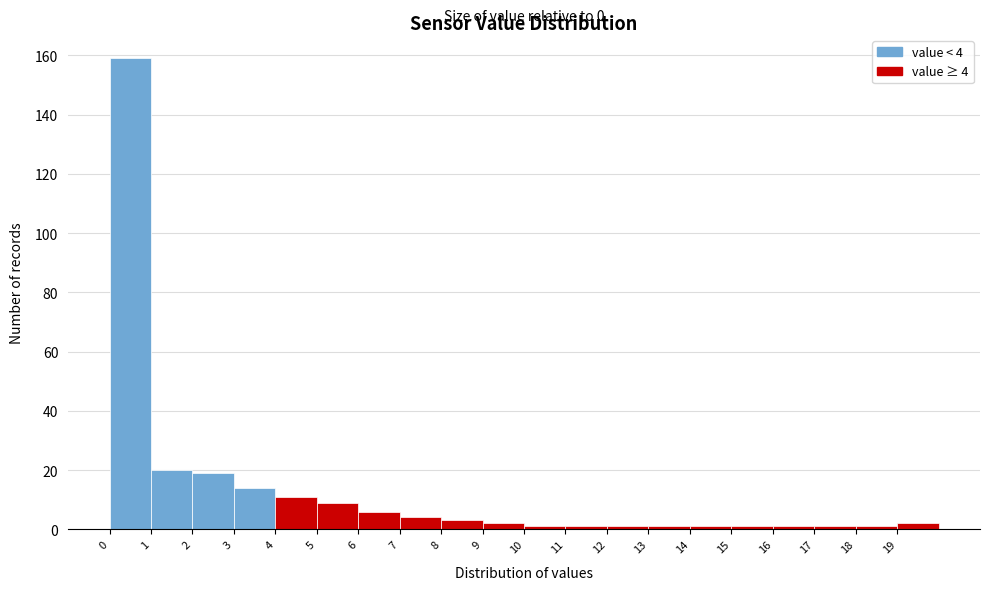

Which range on the x-axis has the tallest bar?

0 to 1